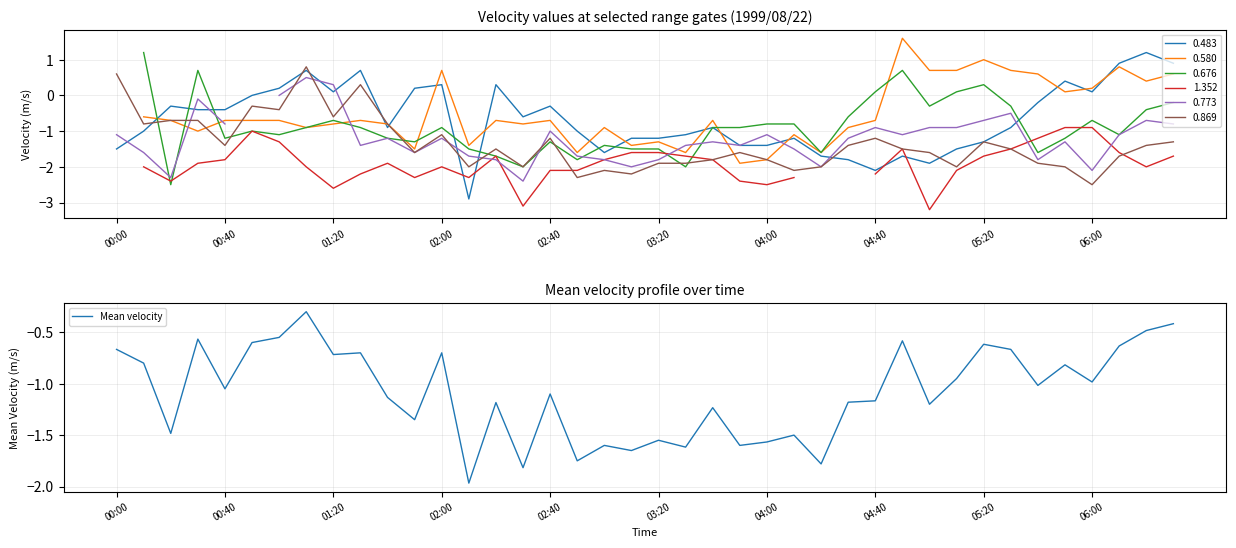

Does the chart display data point markers on the line(s)?

No